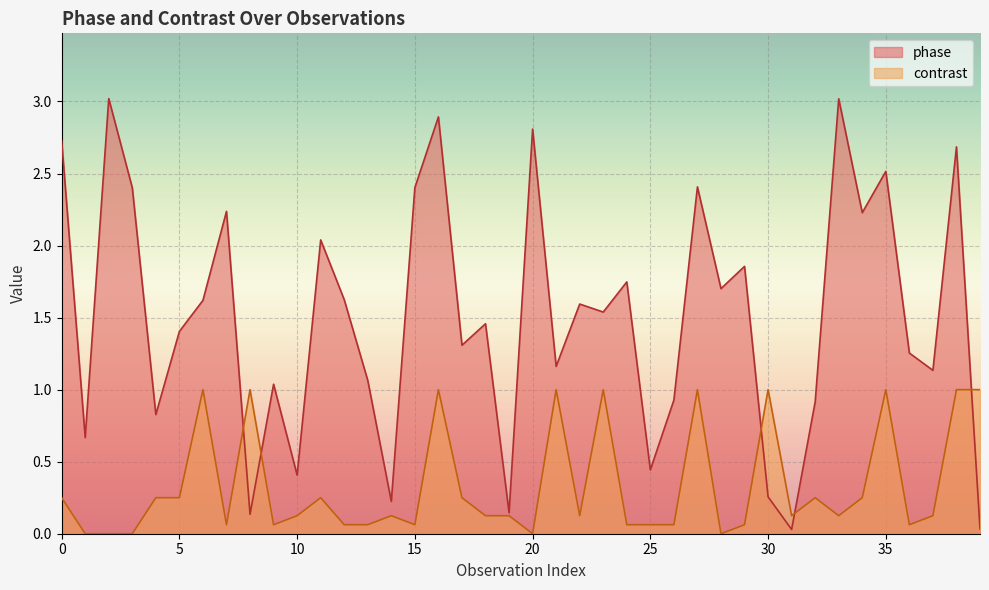

In phase, how many points are higher than both neighbors (excluding endpoints)?

14